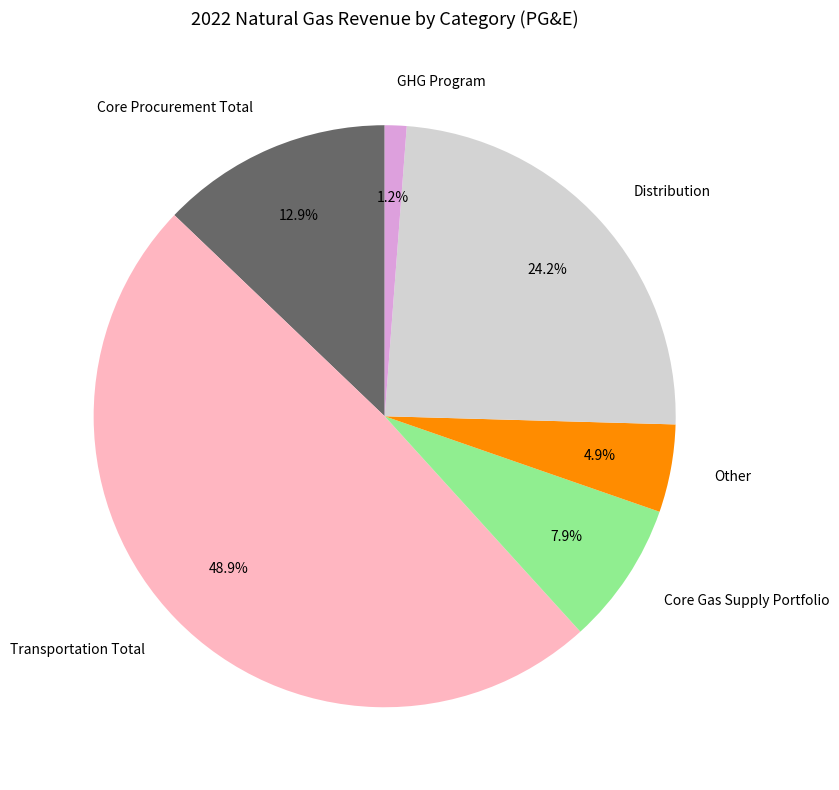

Is Distribution the majority of the pie?

No